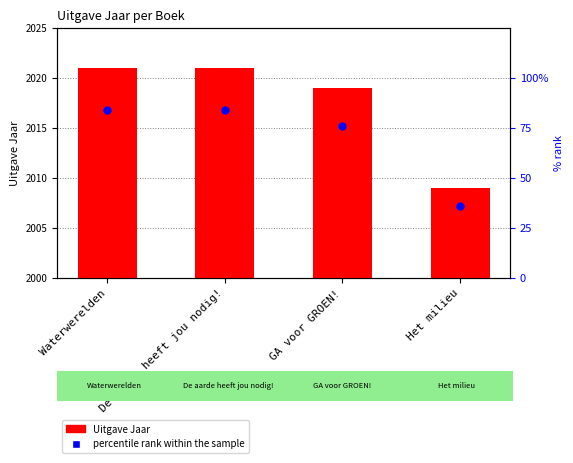

What is the total value across all series at Waterwerelden?

105